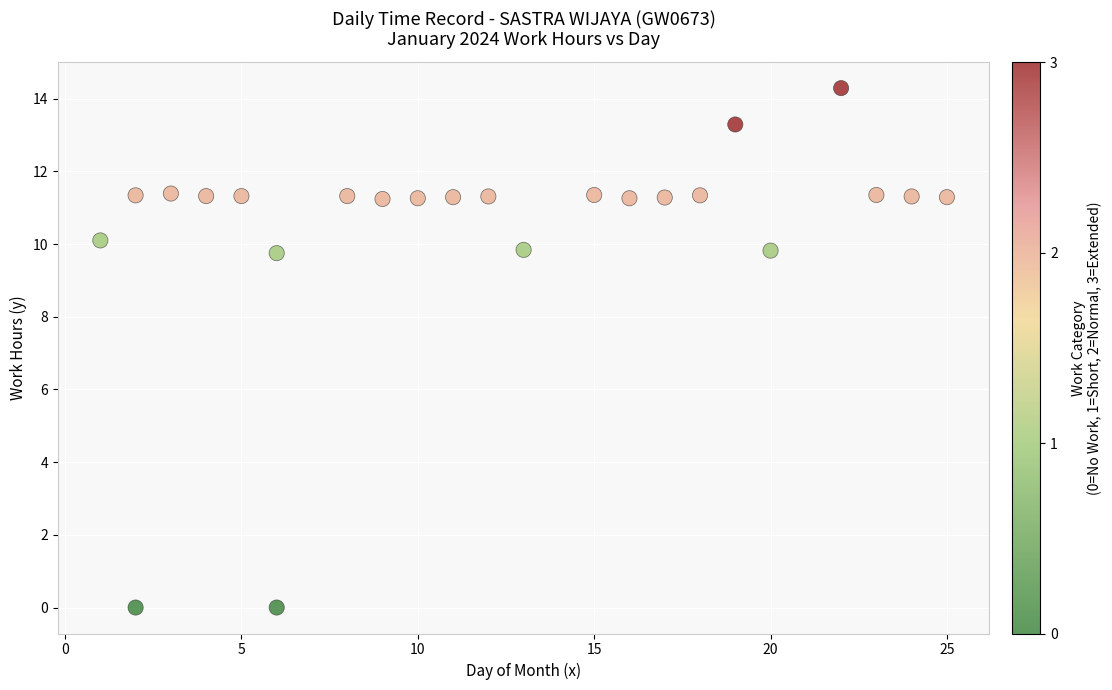

What is the range of X values (max minus min)?

24.0